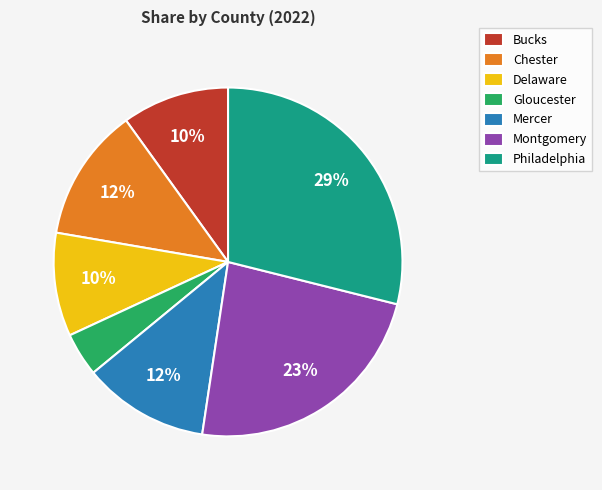

To the nearest percent, what portion does Delaware represent?

10%